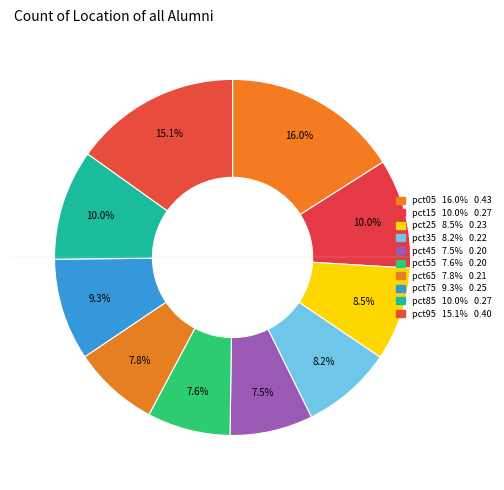

The pct95 slice represents 24% of the pie. True or false?

False